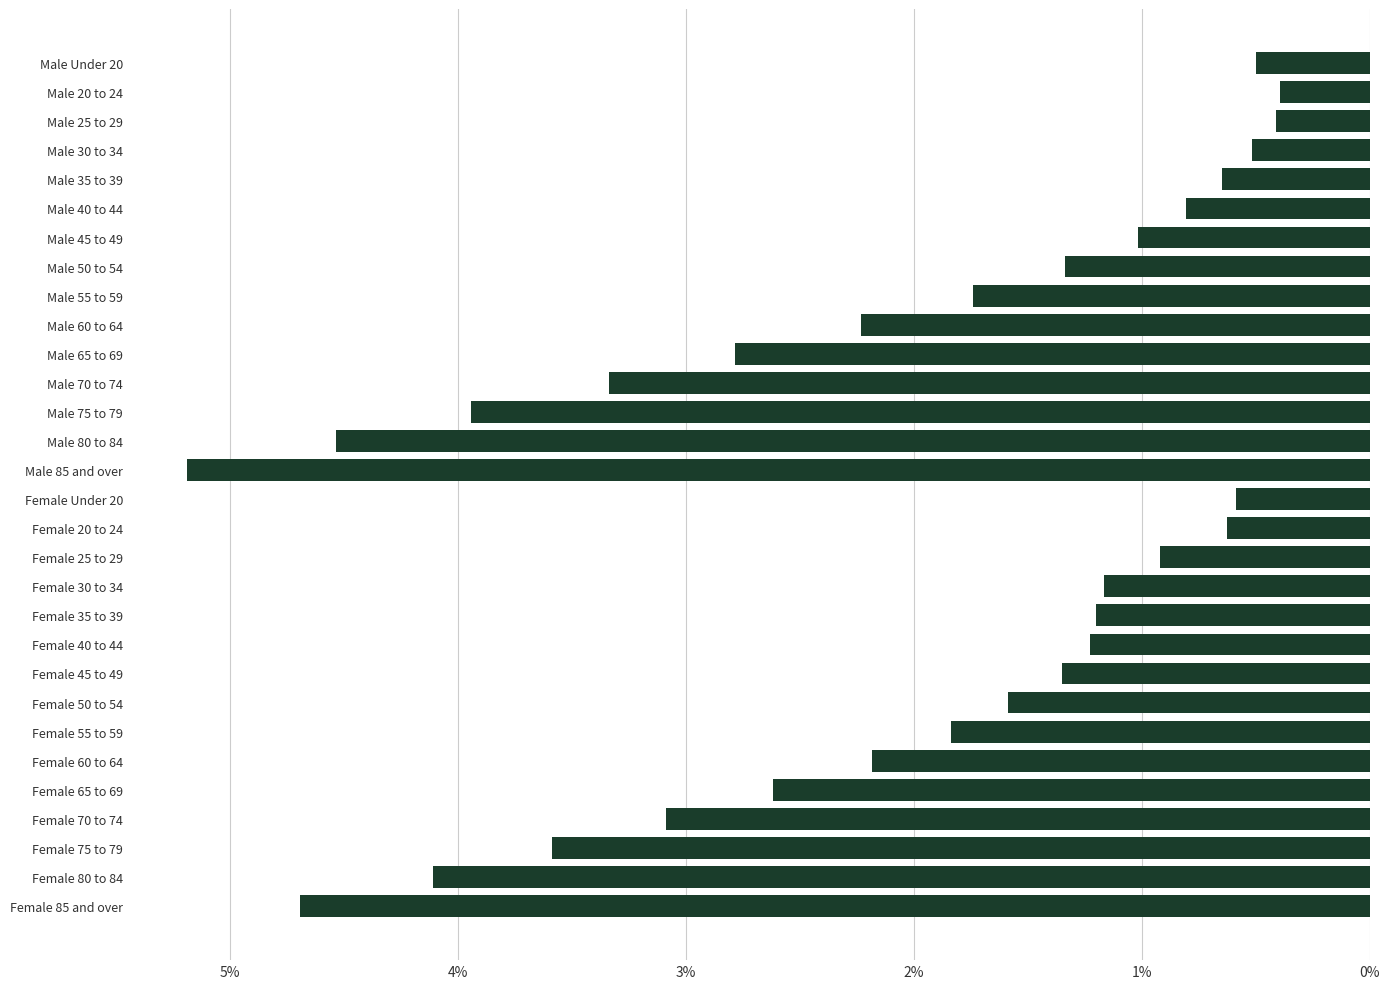

What is the sum of all values?

60.2